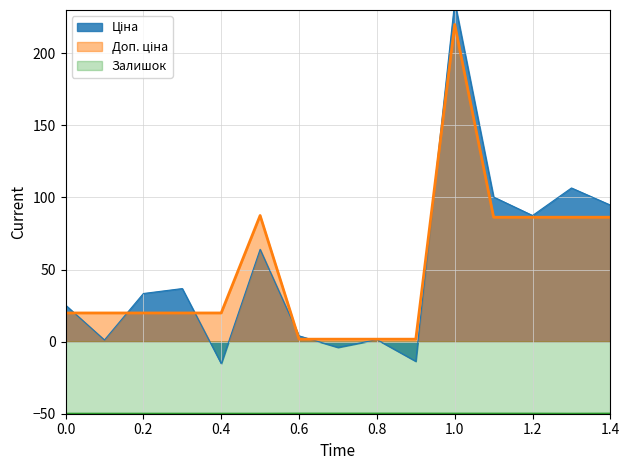

Is it true that Ціна equals 30.8 at 0.2?

False